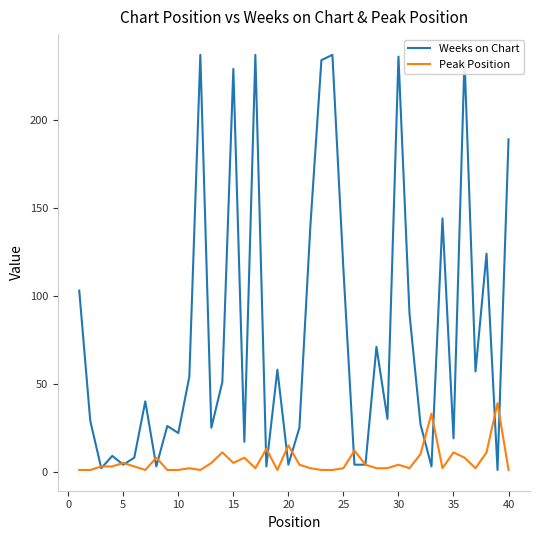

Which series ends up on top after the final intersection of Weeks on Chart and Peak Position?

Weeks on Chart